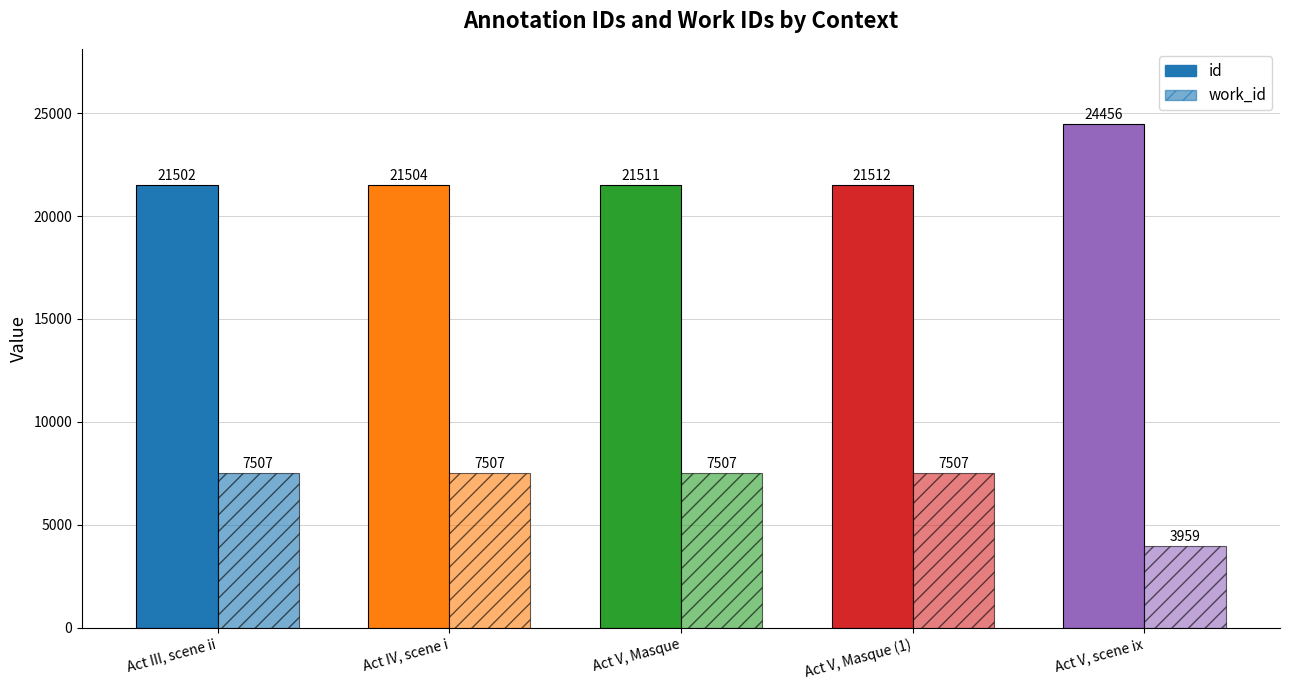

Does the chart contain any negative values?

No